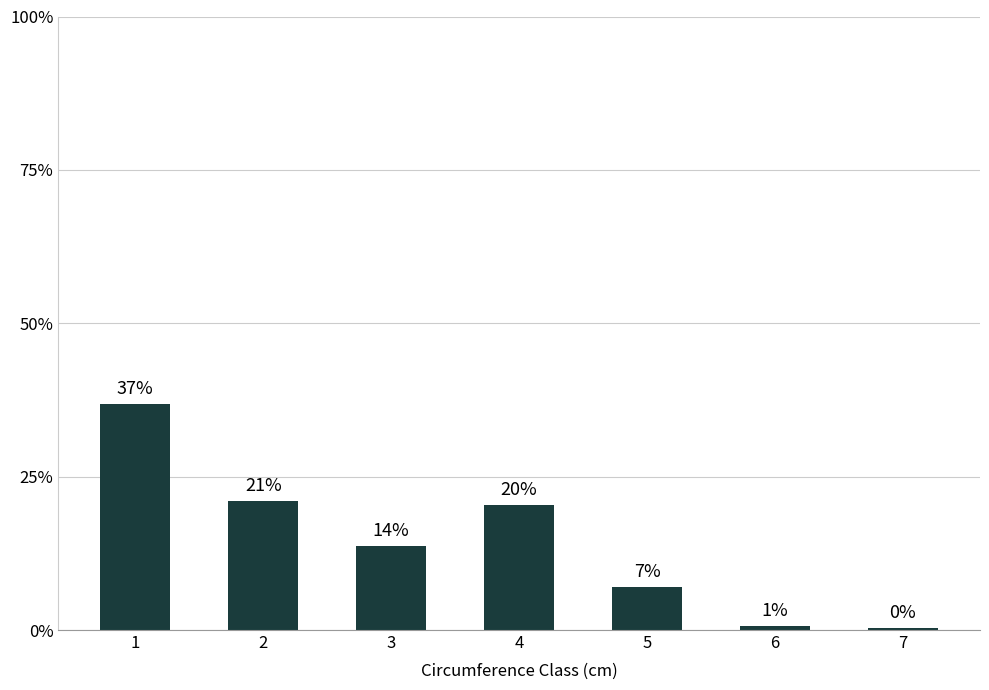

The chart shows a value of 3 at 6. True or false?

False